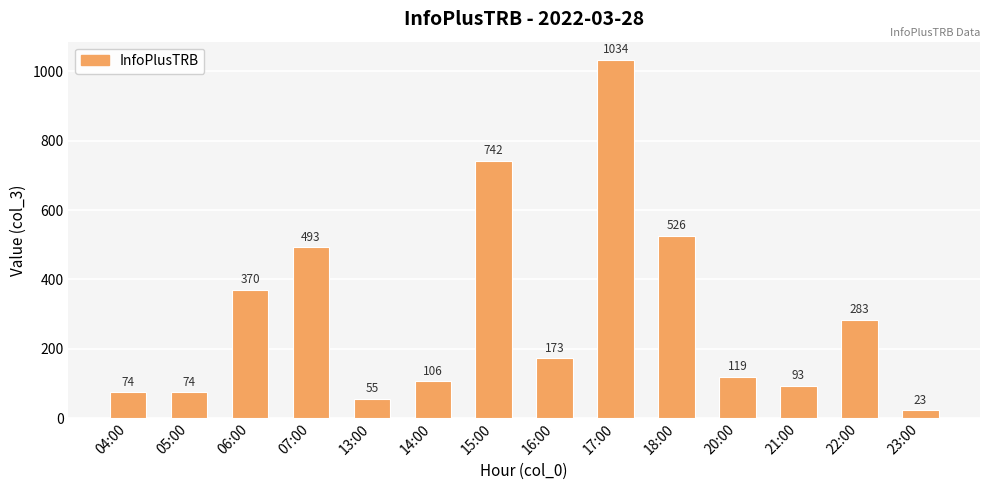

What is the difference between the maximum and minimum values?

1011